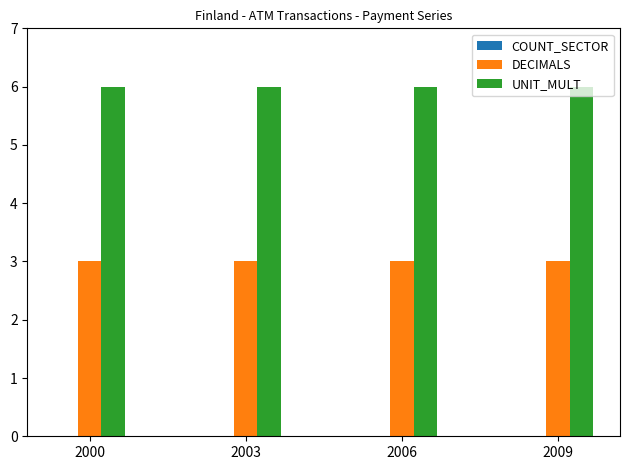

What is the highest value of the UNIT_MULT series?

6